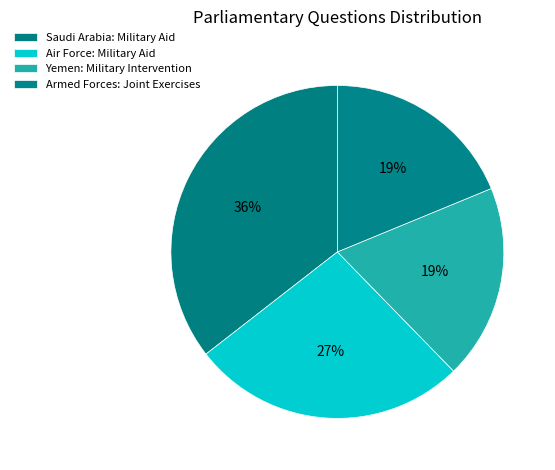

Between Saudi Arabia: Military Aid and Yemen: Military Intervention, which is larger?

Saudi Arabia: Military Aid